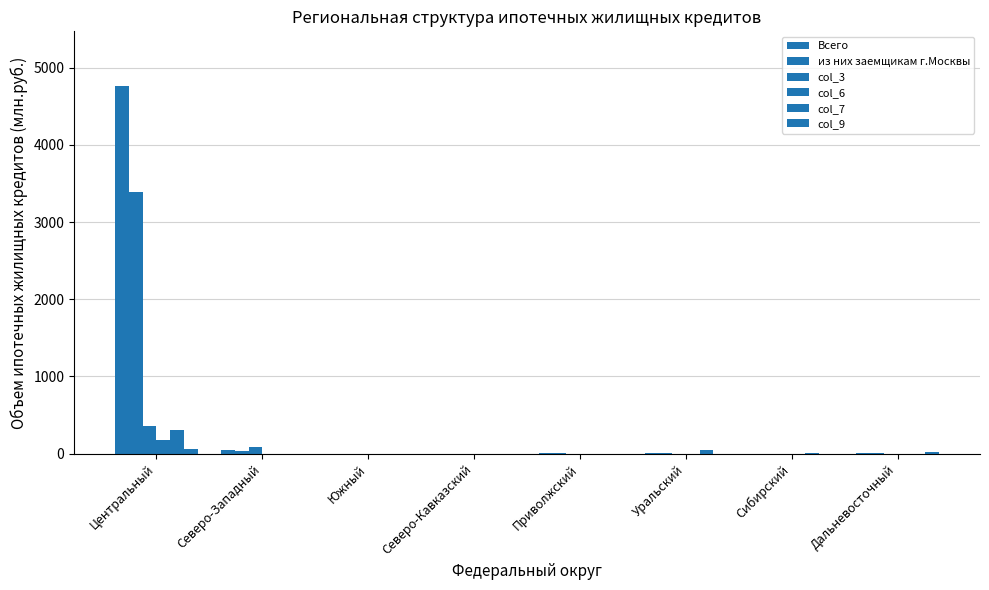

Reading left to right, extract all data points from this chart.

Всего: 4757	42	0	0	8	7	0	3
из них заемщикам г.Москвы: 3384	41	0	0	8	7	0	3
col_3: 363	89	0	0	0	0	0	0
col_6: 180	2	0	0	0	0	0	0
col_7: 304	2	0	0	0	46	3	0
col_9: 61	0	0	0	0	0	0	17